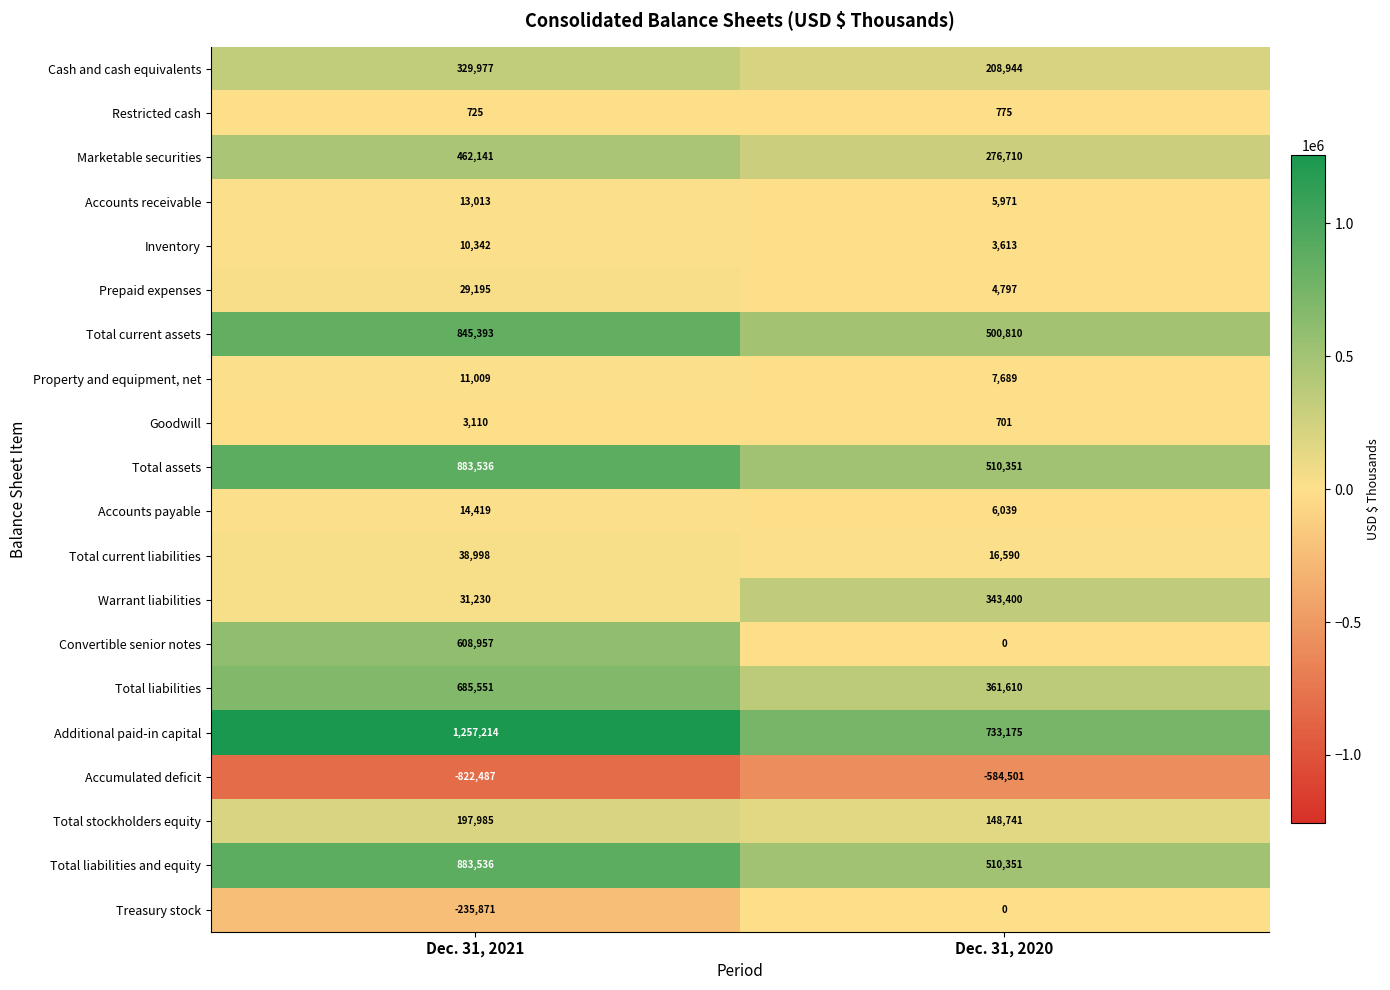

At which category does the chart reach its peak across all series?

Dec. 31, 2021